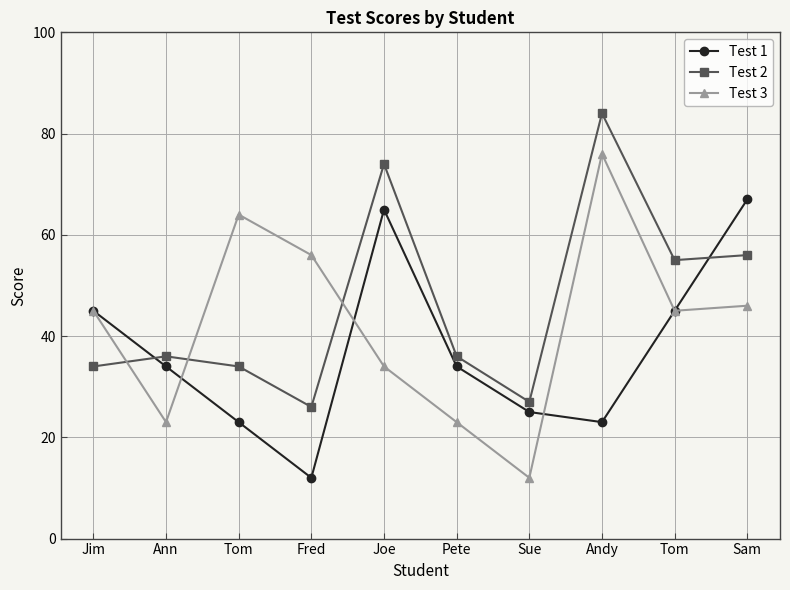

Is this an area chart (filled region under the line)?

No